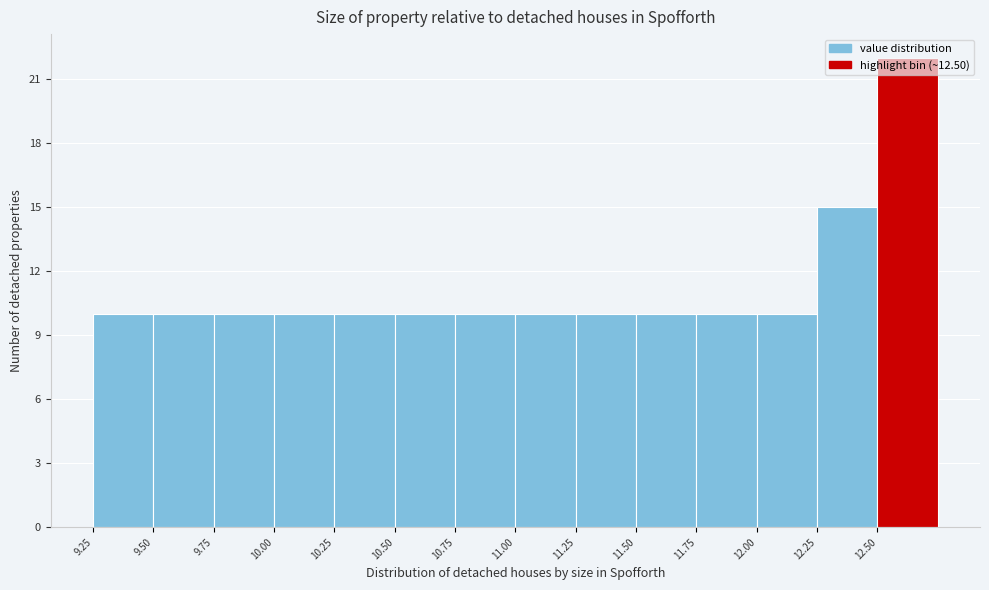

Reading left to right, transcribe this chart: for each bar, give the range it covers on the x-axis and its height. The values are not printed on the chart, so give them approximately, as read against the axis.

9.25 to 9.50: 10
9.50 to 9.75: 10
9.75 to 10.00: 10
10.00 to 10.25: 10
10.25 to 10.50: 10
10.50 to 10.75: 10
10.75 to 11.00: 10
11.00 to 11.25: 10
11.25 to 11.50: 10
11.50 to 11.75: 10
11.75 to 12.00: 10
12.00 to 12.25: 10
12.25 to 12.50: 15
12.50 to 12.75: 22